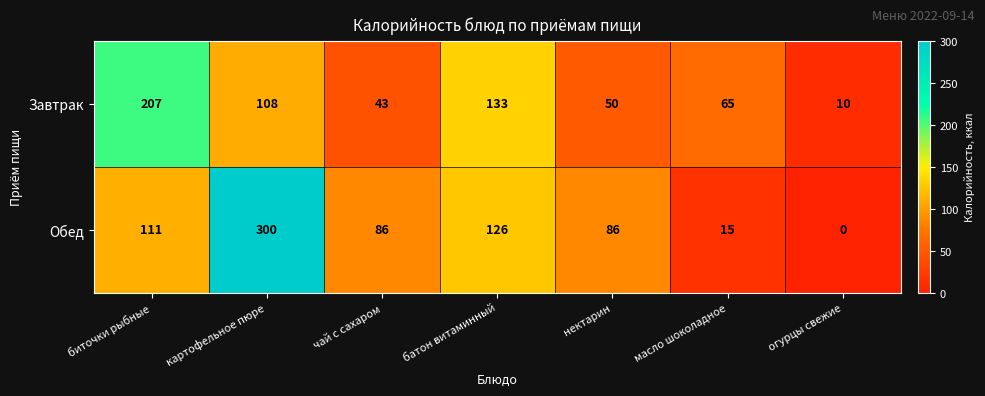

List the series in order of their peak value, lowest first.

Завтрак, Обед